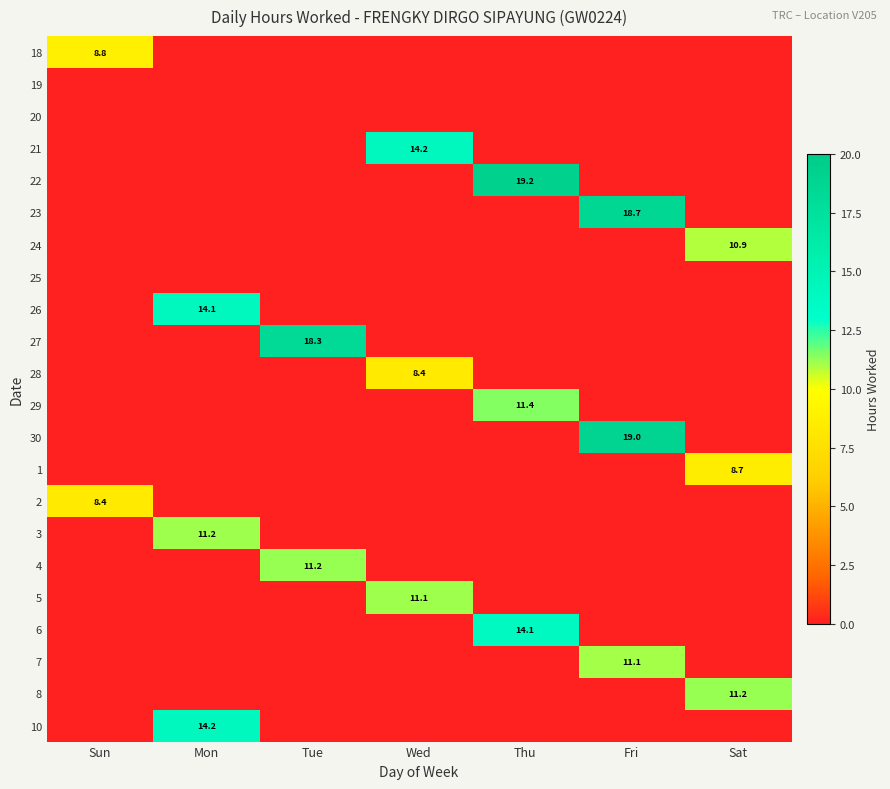

Rank the series at Thu from lowest to highest value.

18, 19, 20, 21, 23, 24, 25, 26, 27, 28, 30, 1, 2, 3, 4, 5, 7, 8, 10, 29, 6, 22